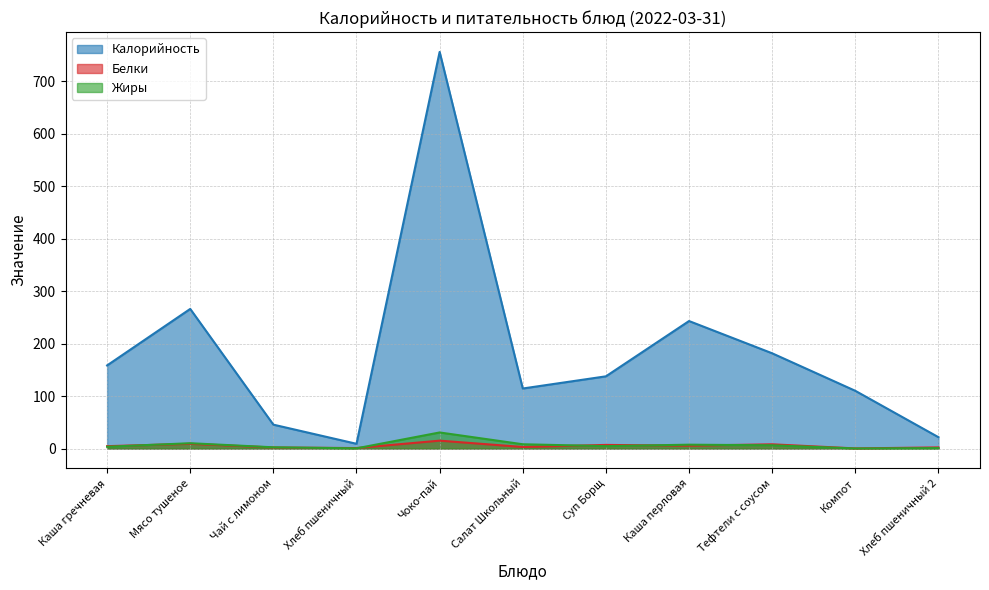

Where is Жиры nearest to the value 15?

Мясо тушеное